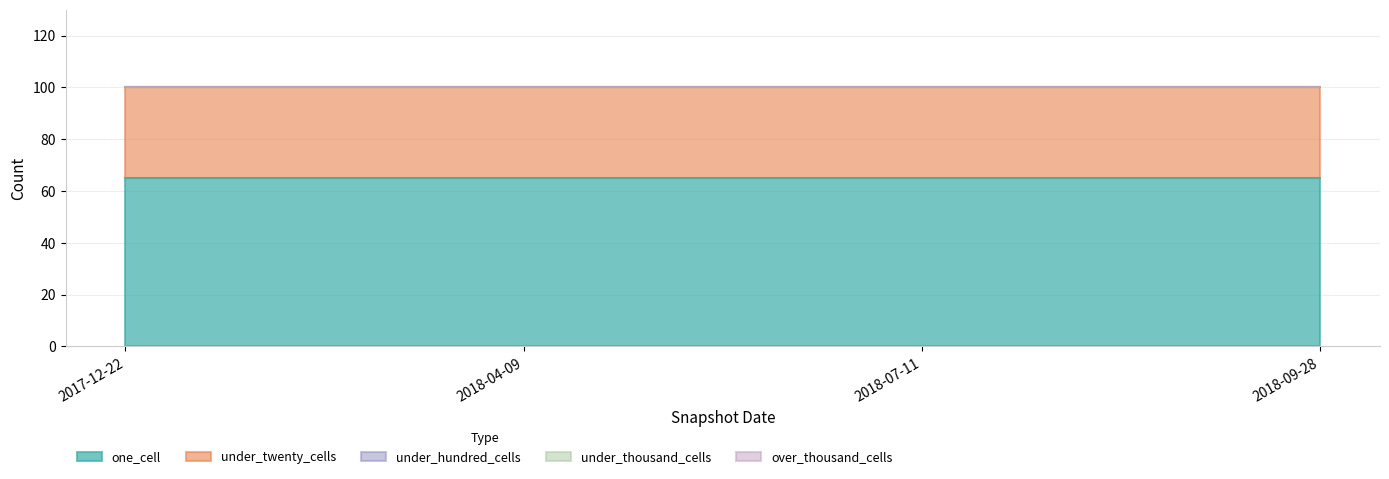

Rank the series at 2018-04-09 from lowest to highest value.

under_hundred_cells, under_thousand_cells, over_thousand_cells, under_twenty_cells, one_cell